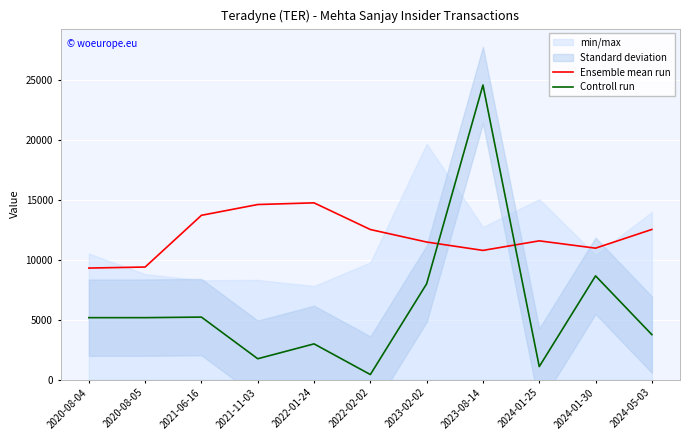

Reading left to right, transcribe all the data shown in this chart.

Ensemble mean run: 2020-08-04=9303.5	2020-08-05=9388.0	2021-06-16=13703.3	2021-11-03=14603.6	2022-01-24=14742.6	2022-02-02=12517.3	2023-02-02=11474.2	2023-08-14=10775.6	2024-01-25=11573.5	2024-01-30=10963.0	2024-05-03=12523.6
Controll run: 2020-08-04=5165.0	2020-08-05=5166.0	2021-06-16=5212.0	2021-11-03=1738.0	2022-01-24=2979.0	2022-02-02=420.0	2023-02-02=7992.0	2023-08-14=24571.0	2024-01-25=1083.0	2024-01-30=8653.0	2024-05-03=3750.0